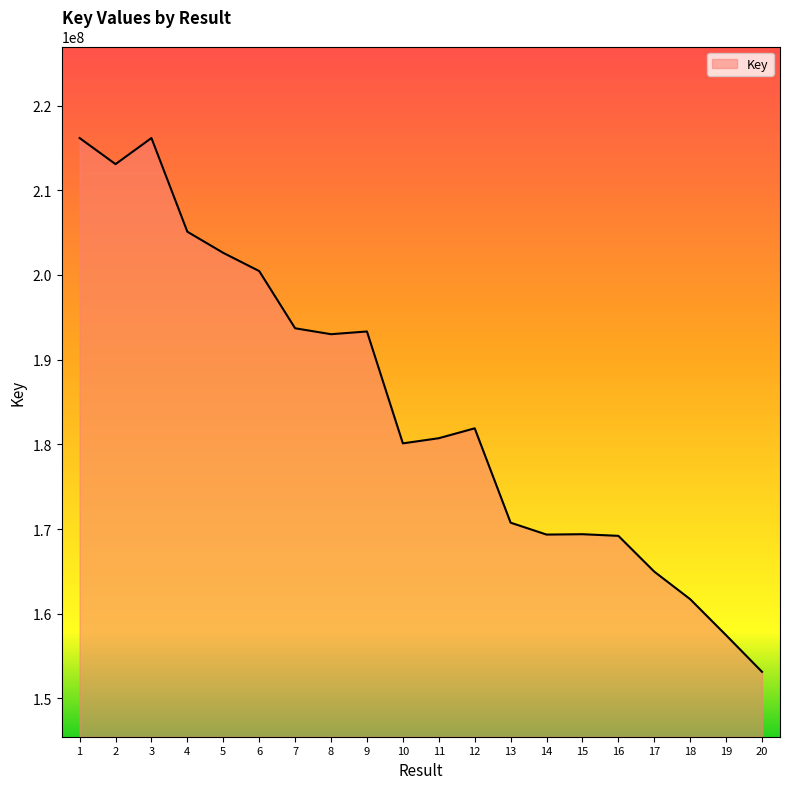

What value does the data have at 14, to the nearest 50?

169347800